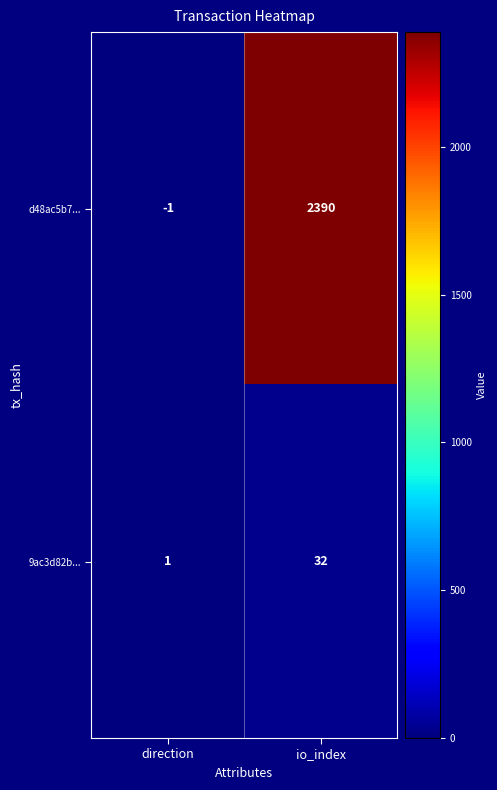

The 9ac3d82b... series shows 2 at direction. True or false?

False